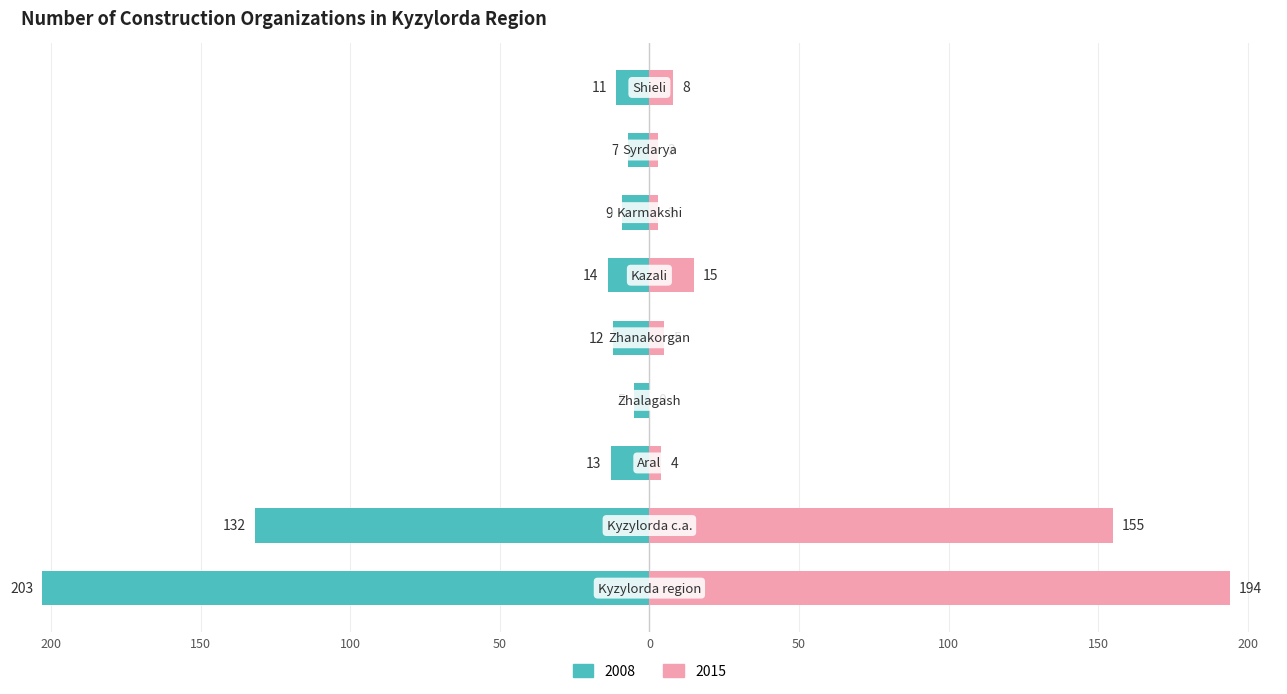

How many positive values does the 2015 series have?

8